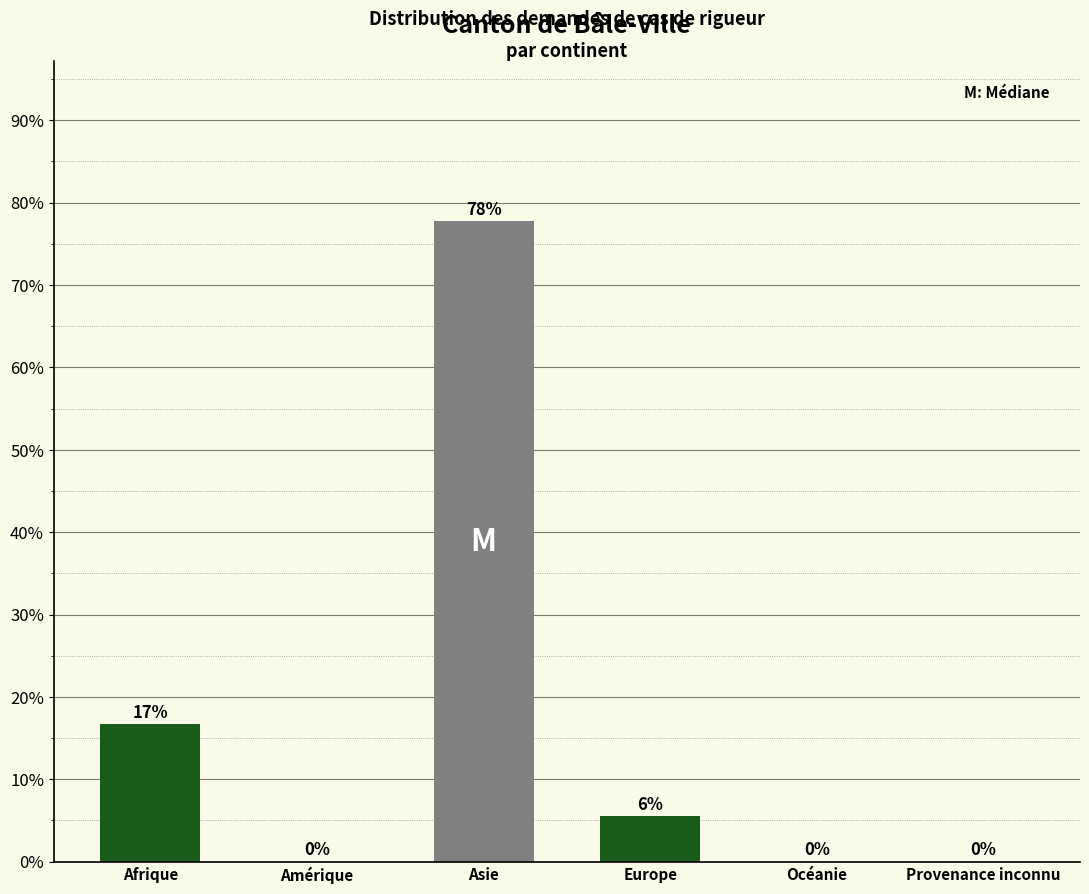

Between Afrique and Provenance inconnu, which is larger?

Afrique